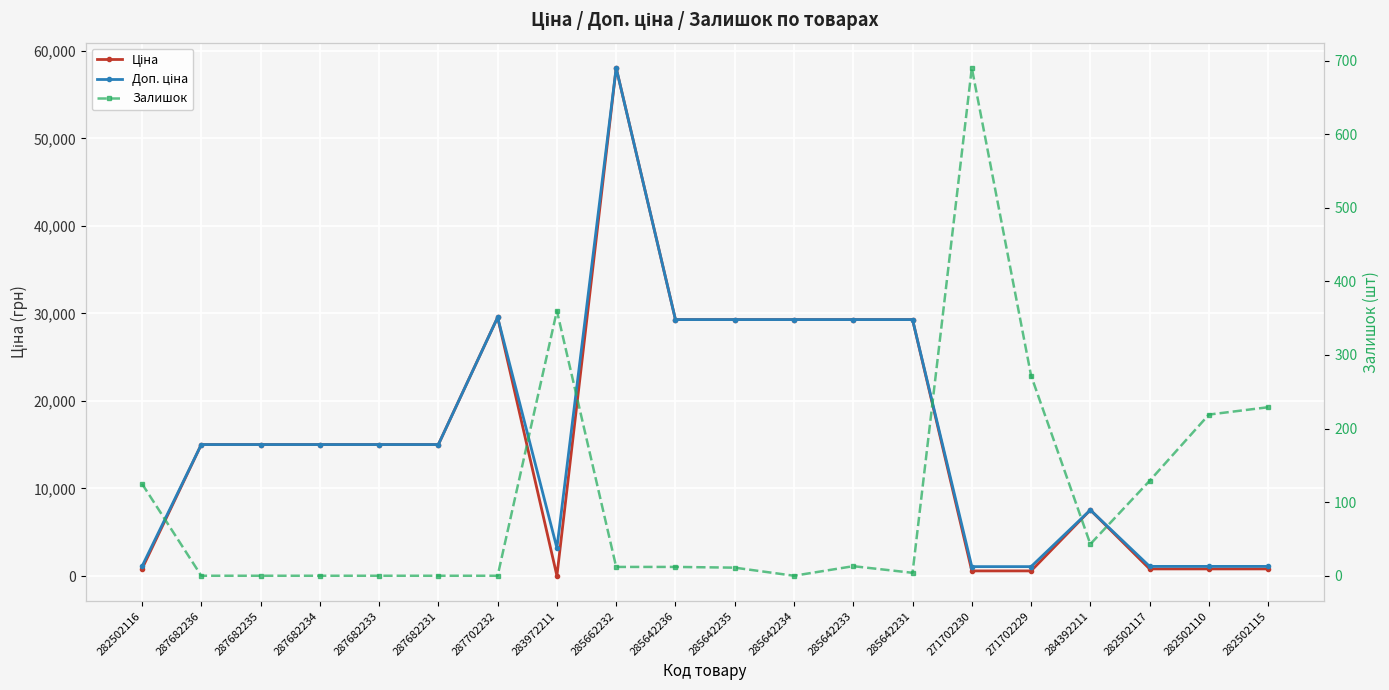

What is the label of the 1st point from the left?

282502116